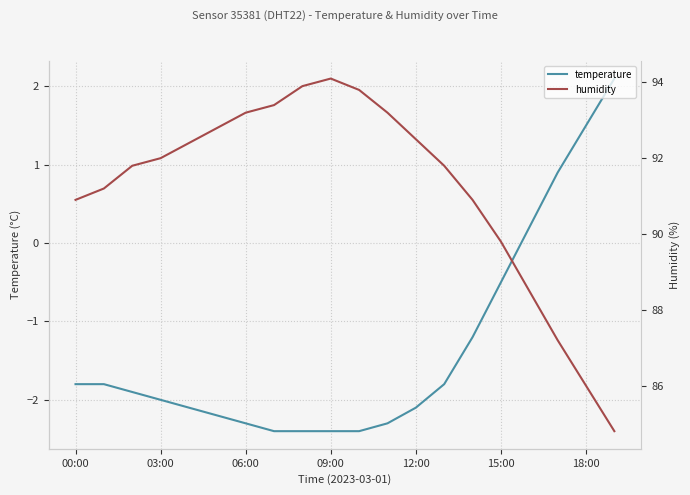

The value of temperature at 03:00 is -1.0. True or false?

False